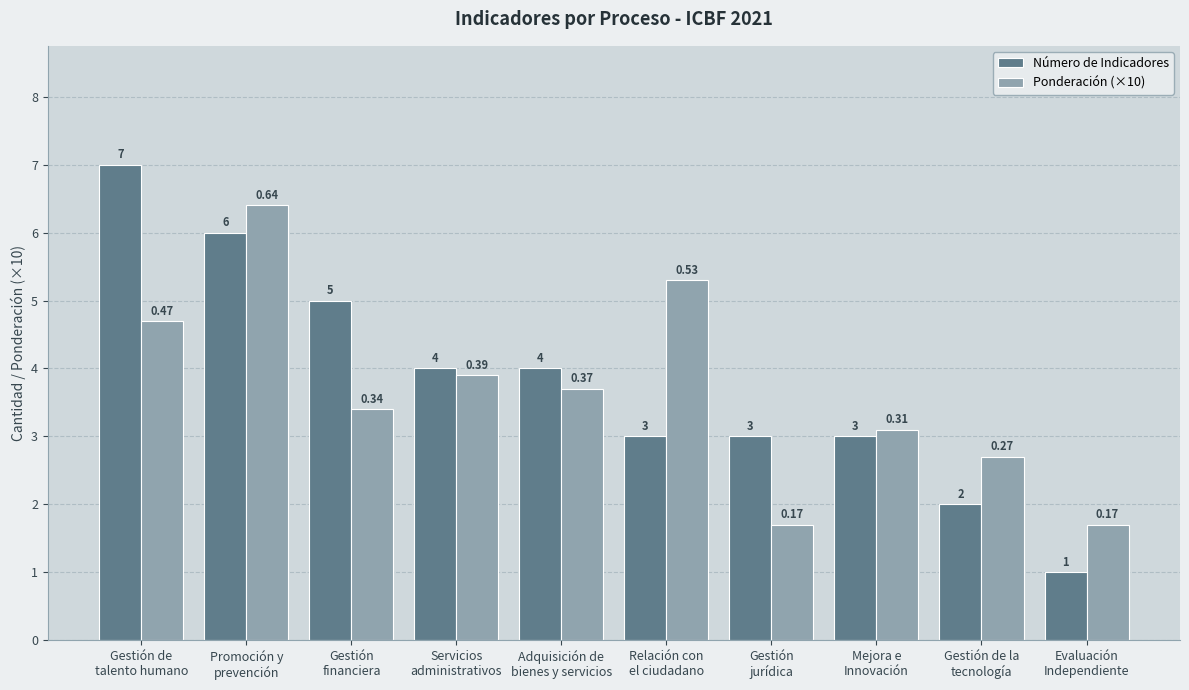

True or false: Número de Indicadores has a value of 3.0 at Relación con
el ciudadano.

True